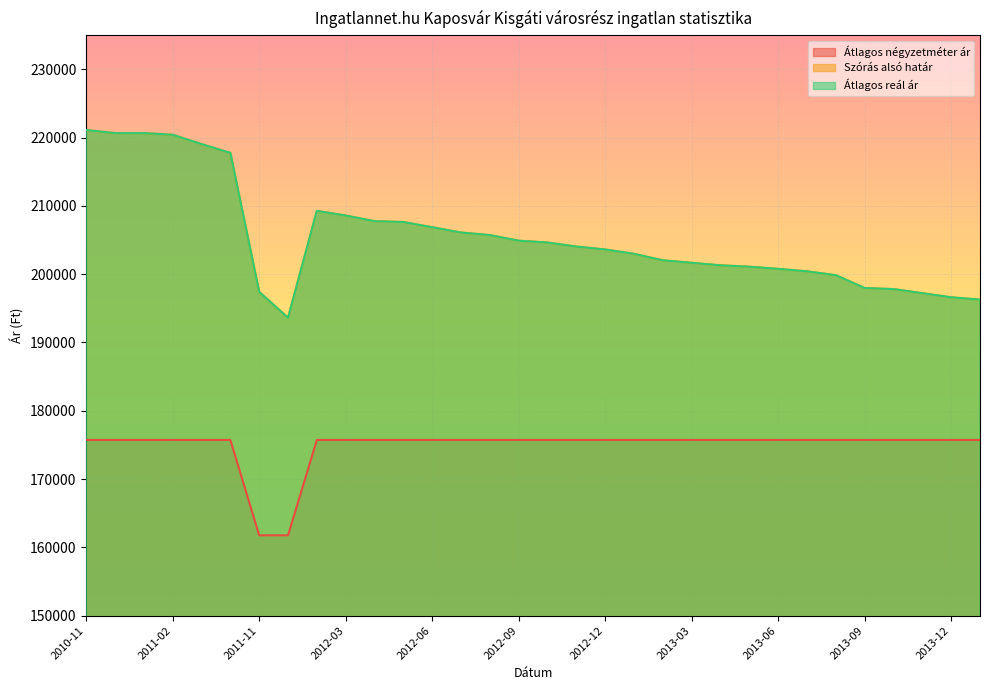

Where is the first local maximum for Szórás alsó határ?

2012-02